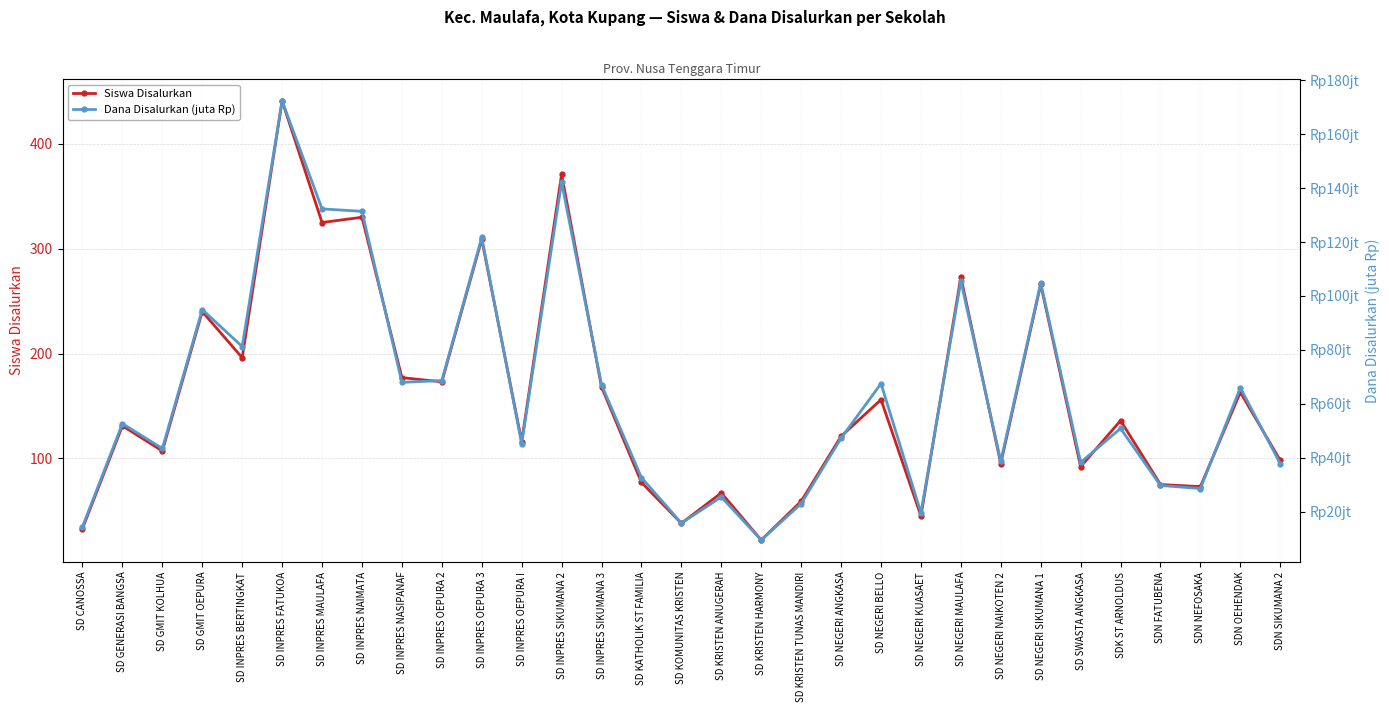

Where is the first local minimum for Siswa Disalurkan?

SD GMIT KOLHUA